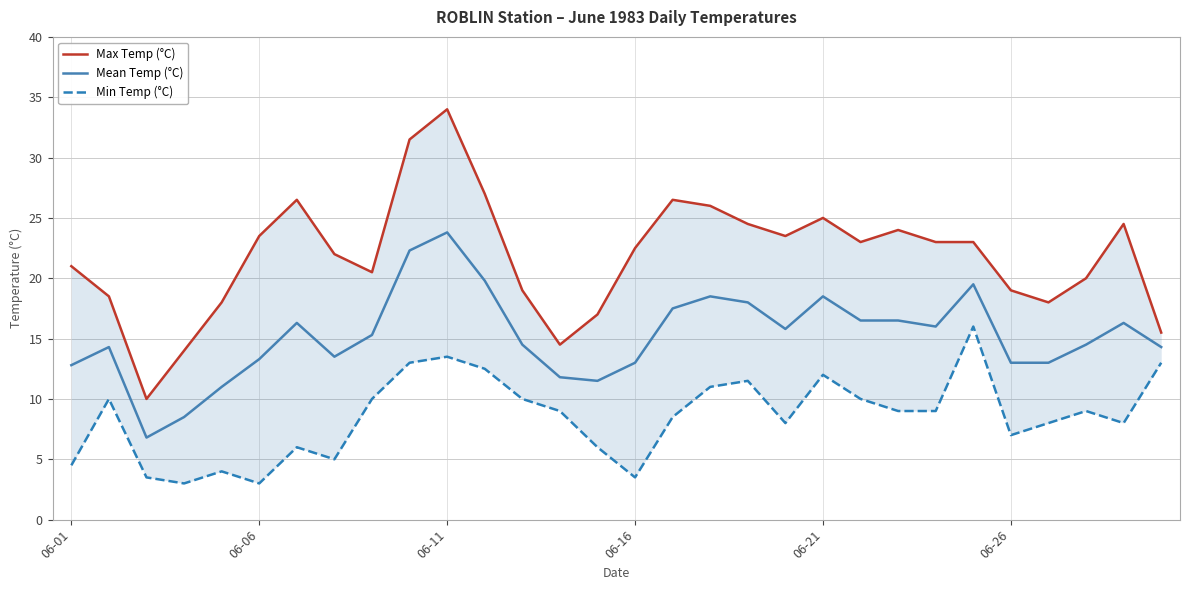

What is the value of the Mean Temp (°C) point at the 9th from the left?

15.3